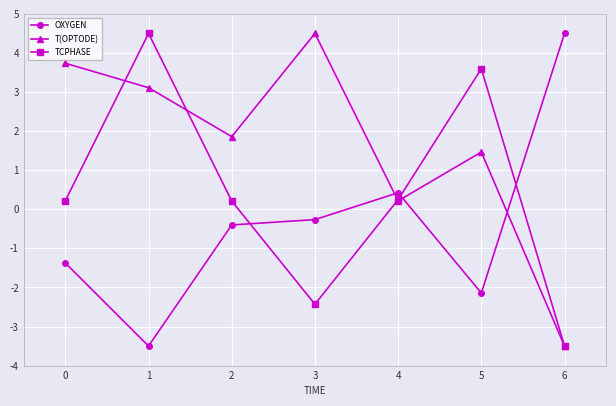

What is the average value of the TCPHASE series?

0.4